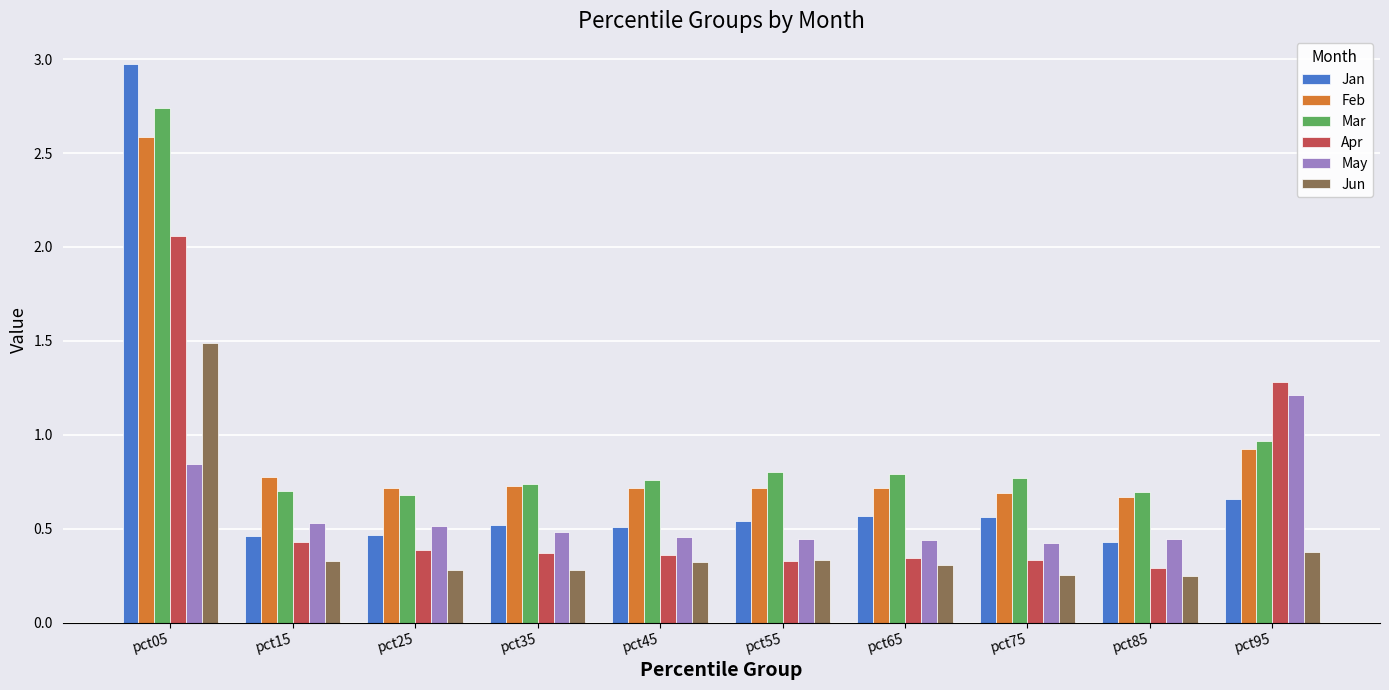

List the series in order of their peak value, highest first.

Jan, Mar, Feb, Apr, Jun, May